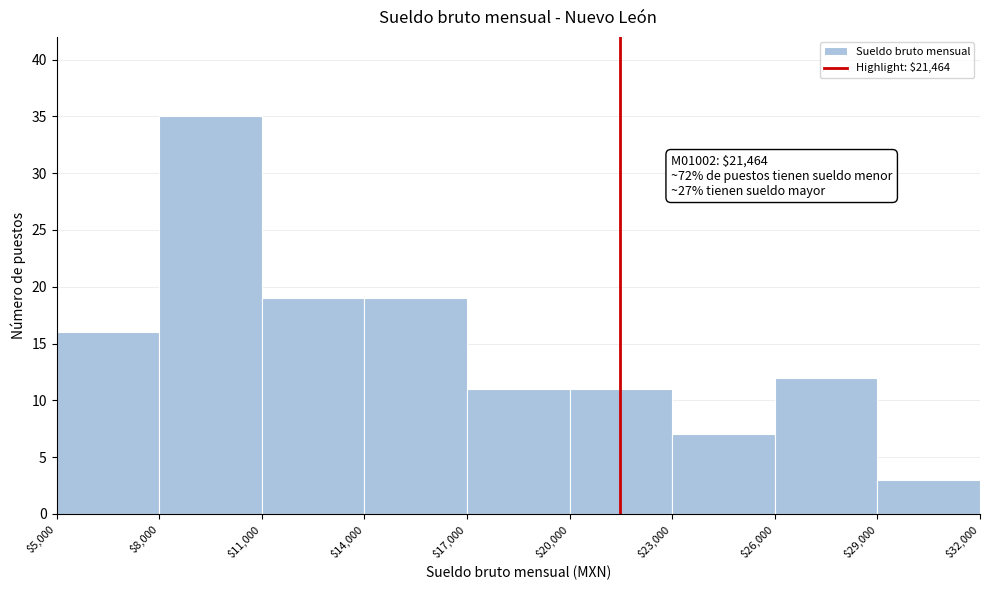

Which range on the x-axis has the tallest bar?

$8,000 to $11,000